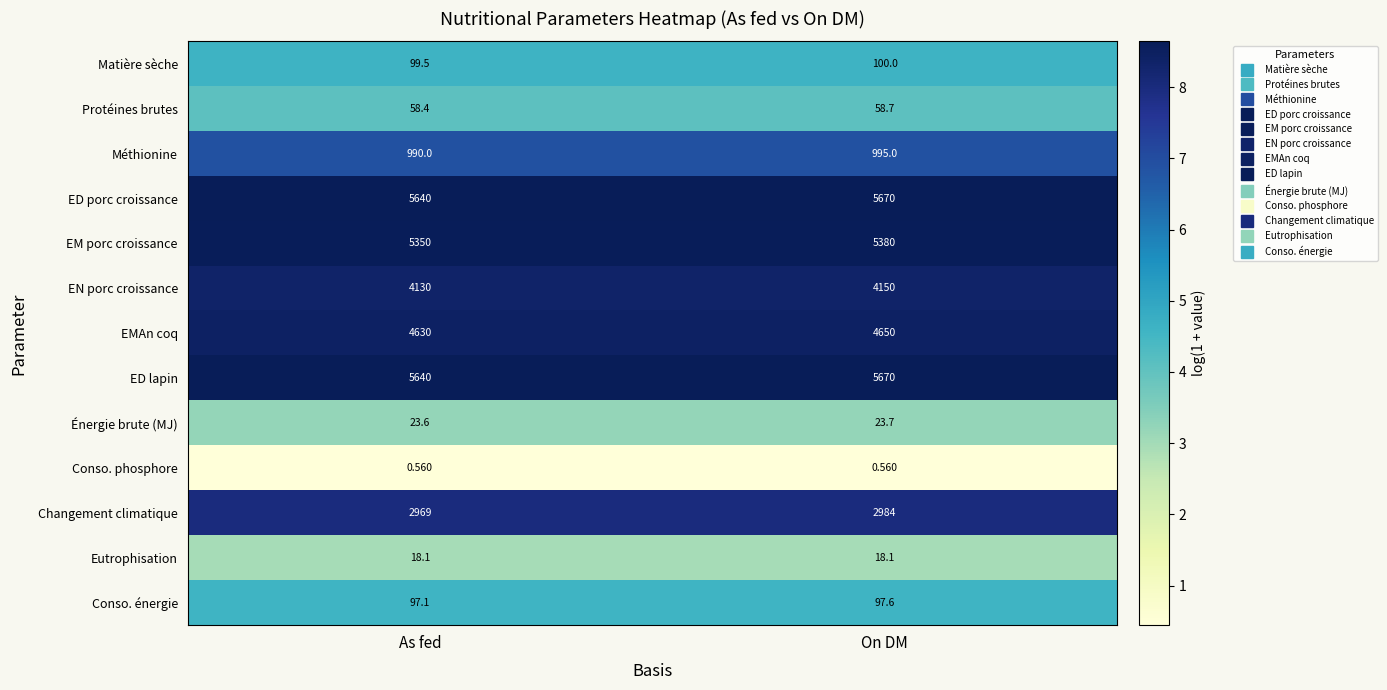

At which category is the sum across all series the highest?

On DM